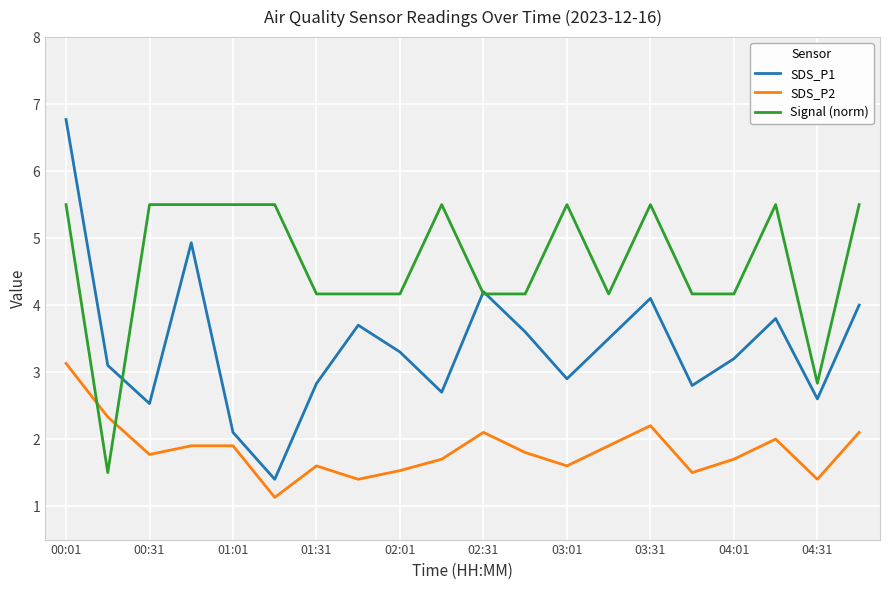

Which series ends up on top after the final intersection of SDS_P2 and Signal (norm)?

Signal (norm)